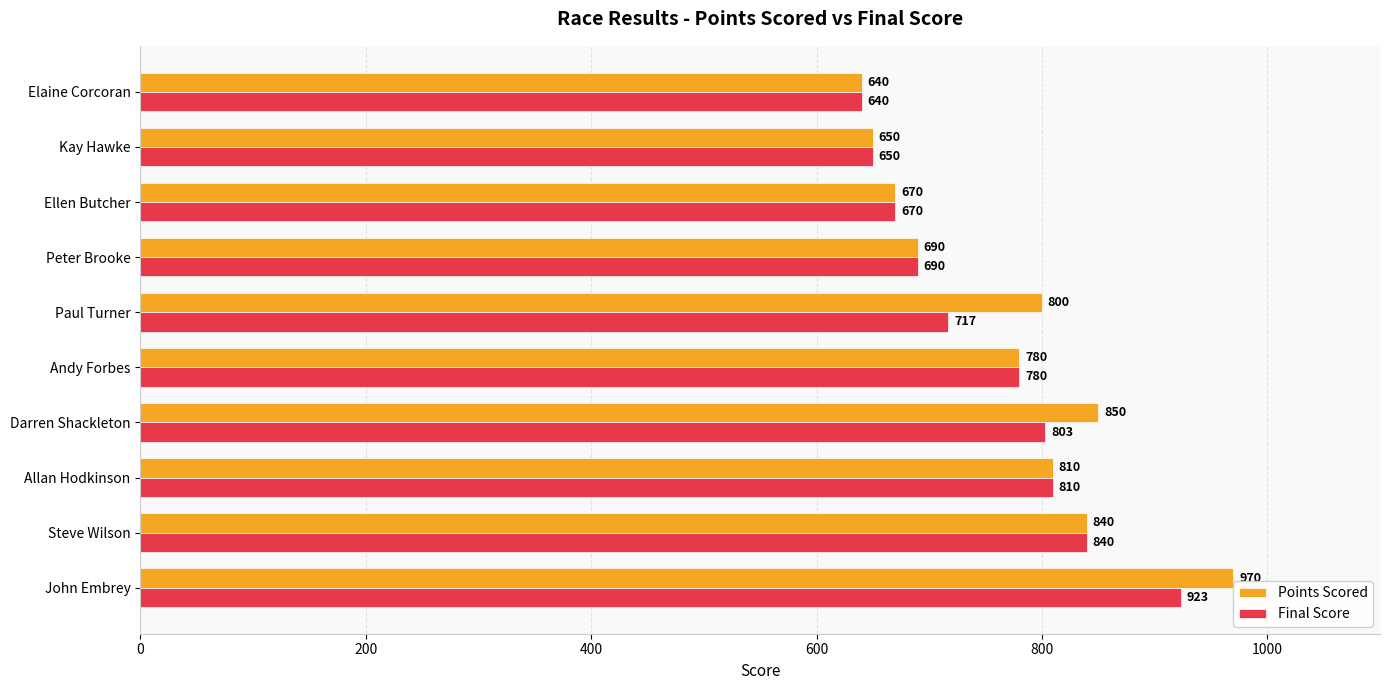

What is the difference between the maximum and minimum values in the Points Scored series?

330